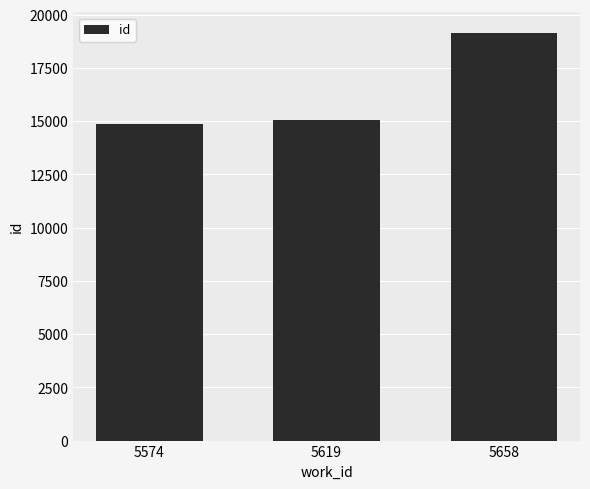

What is the minimum value shown in the chart?

14889